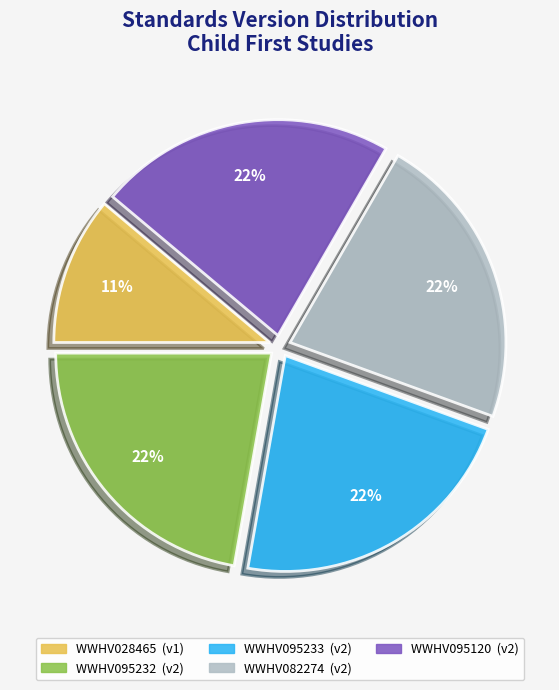

Count the number of slices in the pie.

5